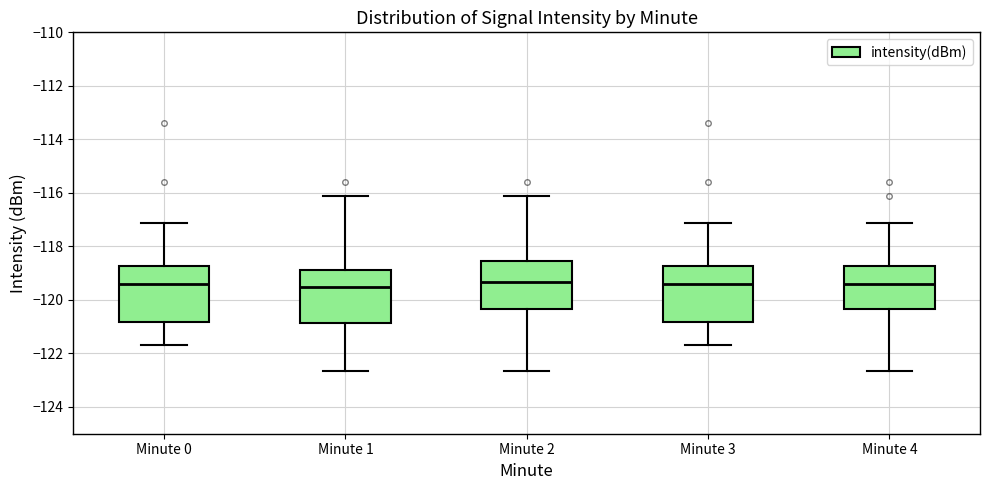

Reading left to right, transcribe this box plot: for each box, give where its median line is, the range the box spans, and where its two whiskers end, as read against the y-axis. The values are not printed on the chart, so give them approximately, as read against the axis.

Minute 0: median -119.4, box -120.8 to -118.8, whiskers -121.6 to -117.2
Minute 1: median -119.6, box -120.8 to -118.8, whiskers -122.6 to -116.2
Minute 2: median -119.4, box -120.4 to -118.6, whiskers -122.6 to -116.2
Minute 3: median -119.4, box -120.8 to -118.8, whiskers -121.6 to -117.2
Minute 4: median -119.4, box -120.4 to -118.8, whiskers -122.6 to -117.2